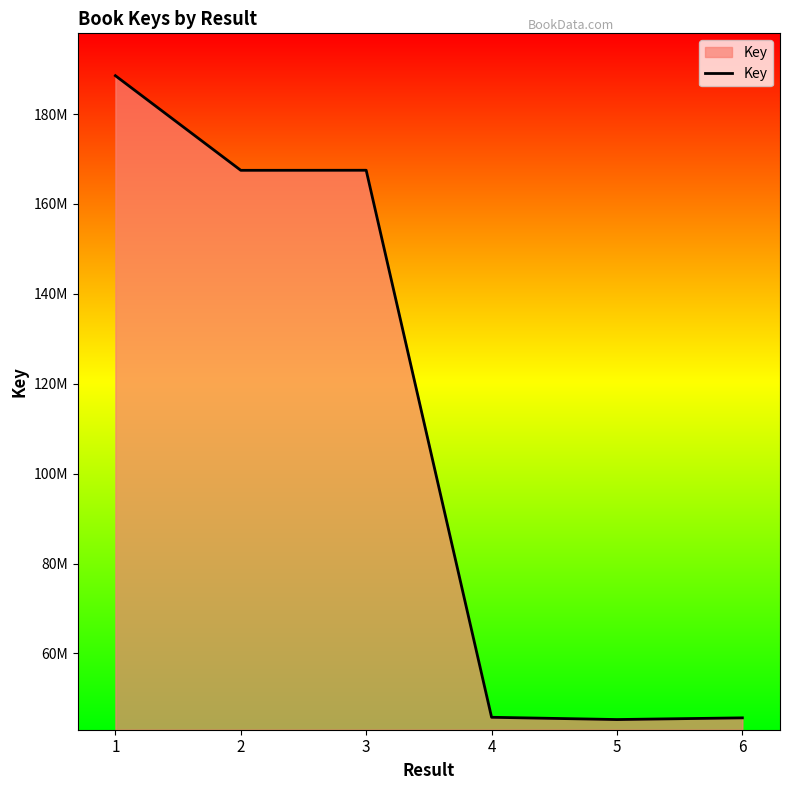

Is this an area chart (filled region under the line)?

Yes